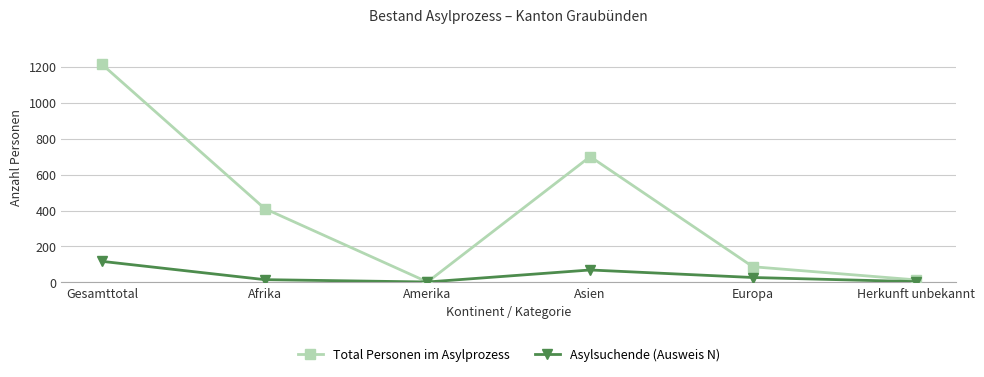

How many interior local peaks does the Total Personen im Asylprozess series have?

1